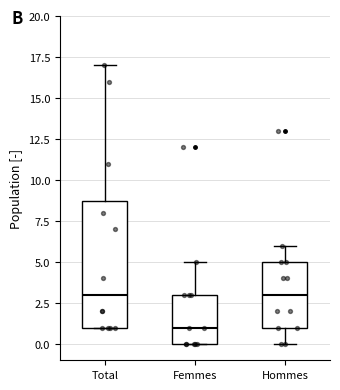

Where does the median line of the box for Hommes sit on the y-axis? The values are not printed on the chart, so give them approximately, as read against the axis.

3